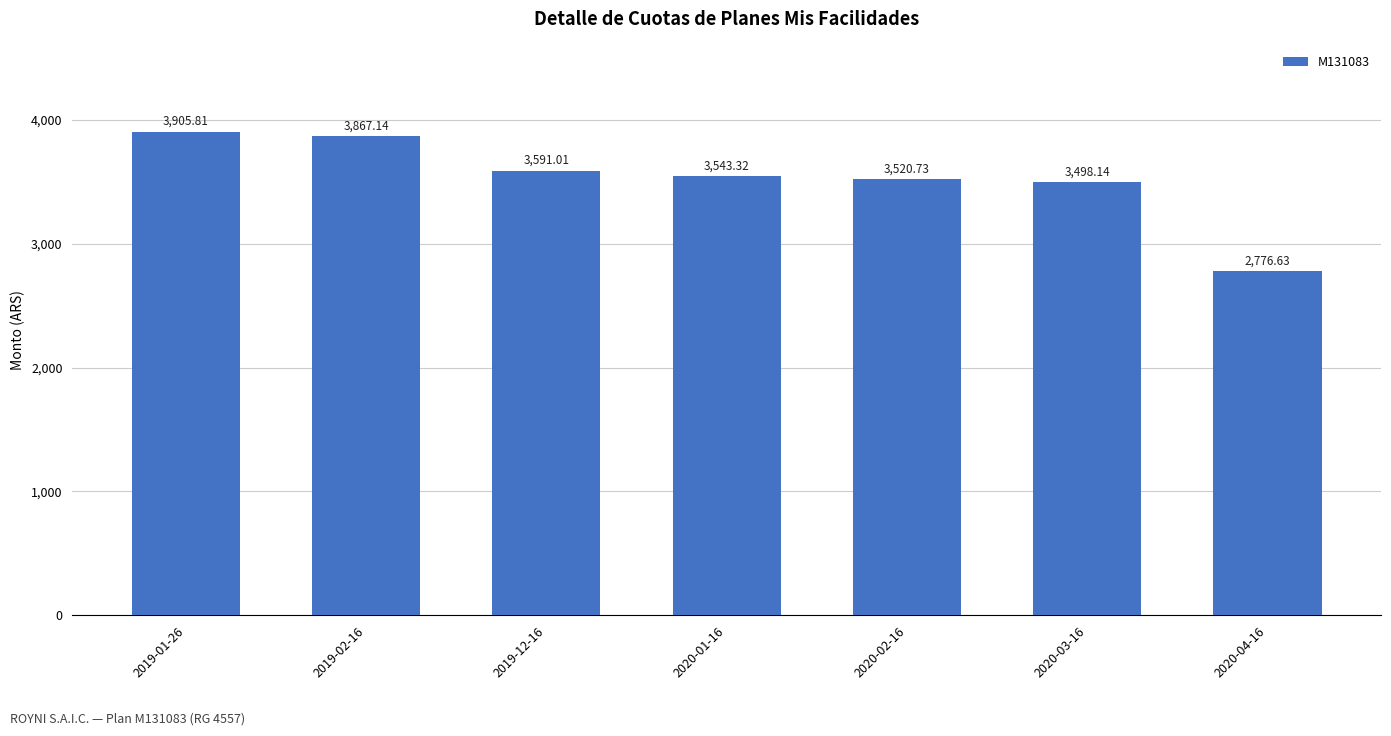

List the labels in order of value, smallest first.

2020-04-16, 2020-03-16, 2020-02-16, 2020-01-16, 2019-12-16, 2019-02-16, 2019-01-26